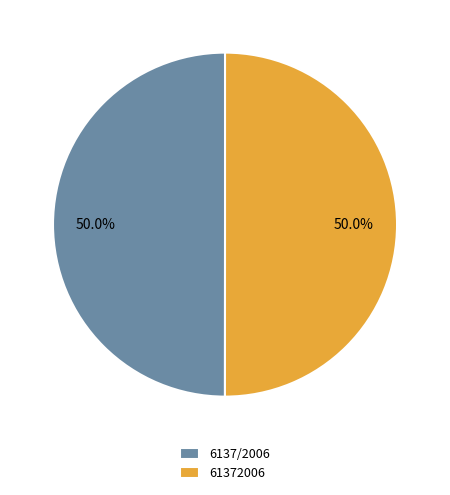

What percentage is the 61372006 slice, to the nearest percent?

50%